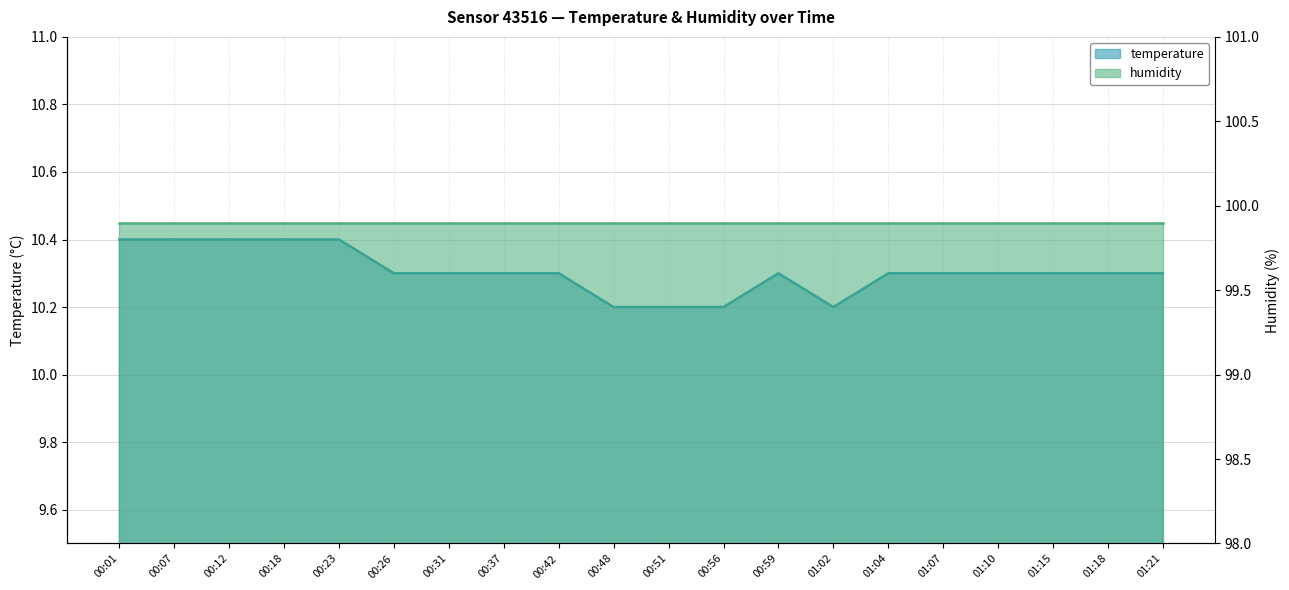

How many interior local peaks (higher than both neighbors) does the data have?

1